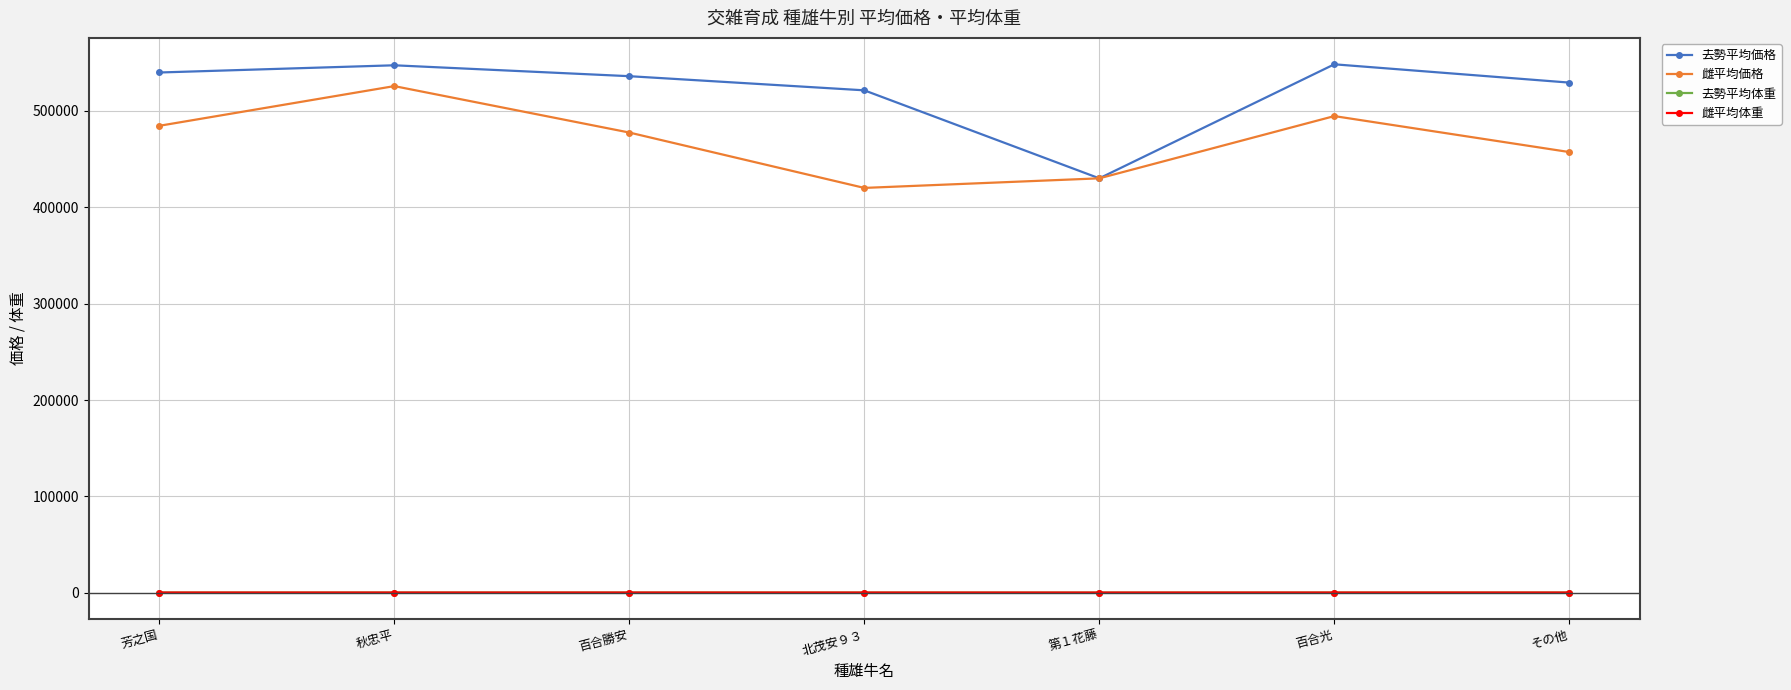

What is the lowest value of the 雌平均価格 series?

420120.0